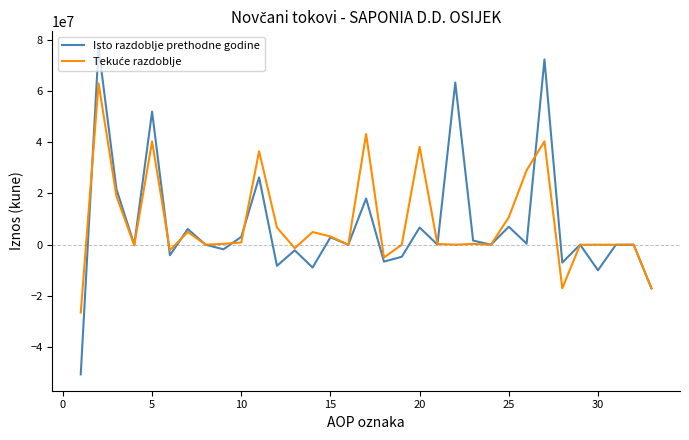

What is the maximum value for Isto razdoblje prethodne godine?

76955278